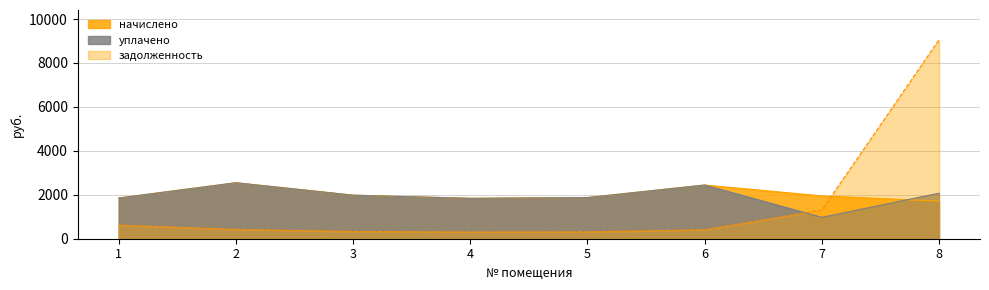

Rank the series at 7 from lowest to highest value.

уплачено, задолженность, начислено